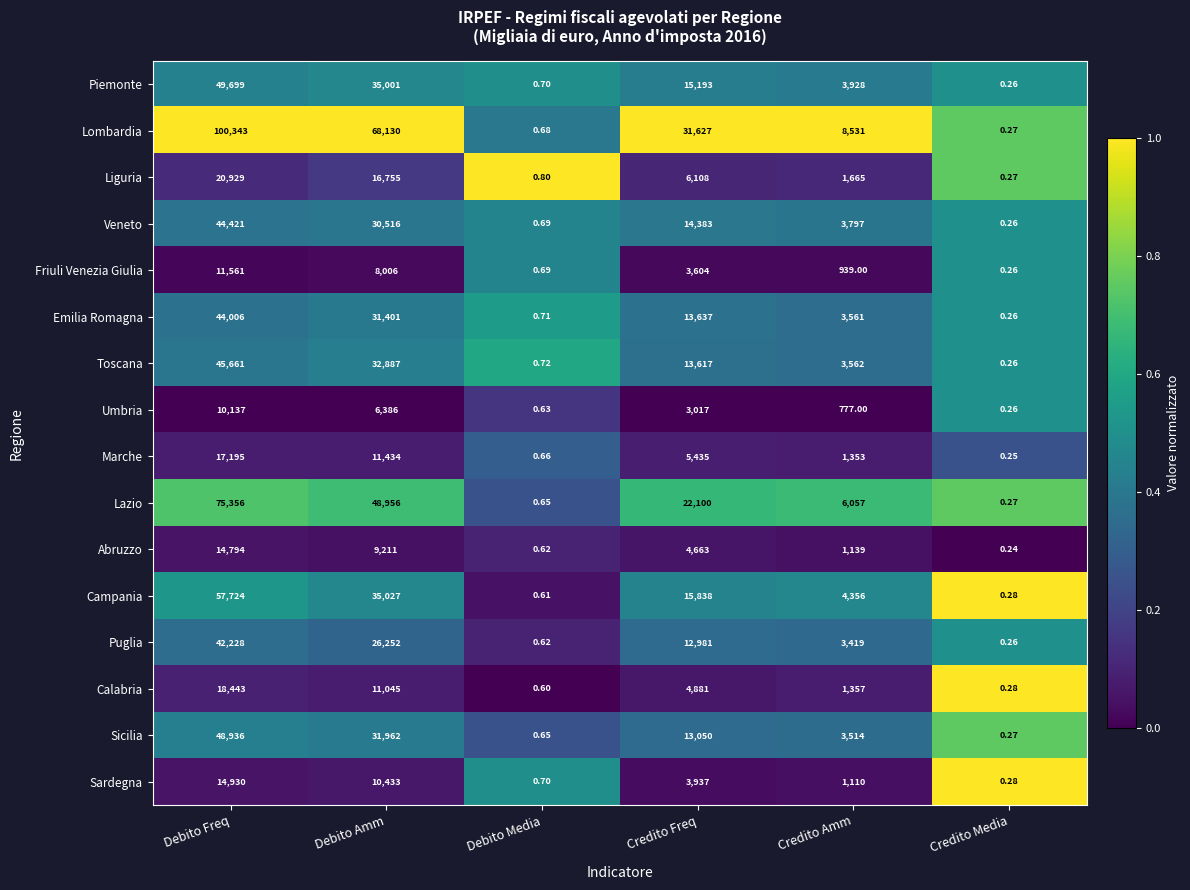

Which series changed the most between Credito Freq and Credito Amm?

Lombardia